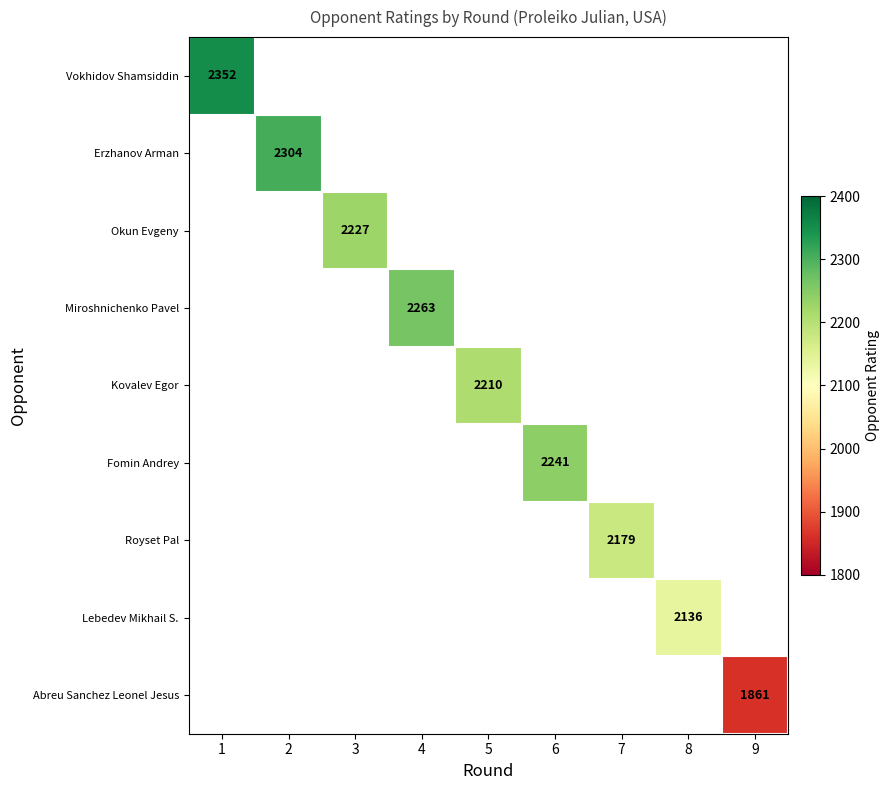

The value of Fomin Andrey at 6 is 3729.7. True or false?

False